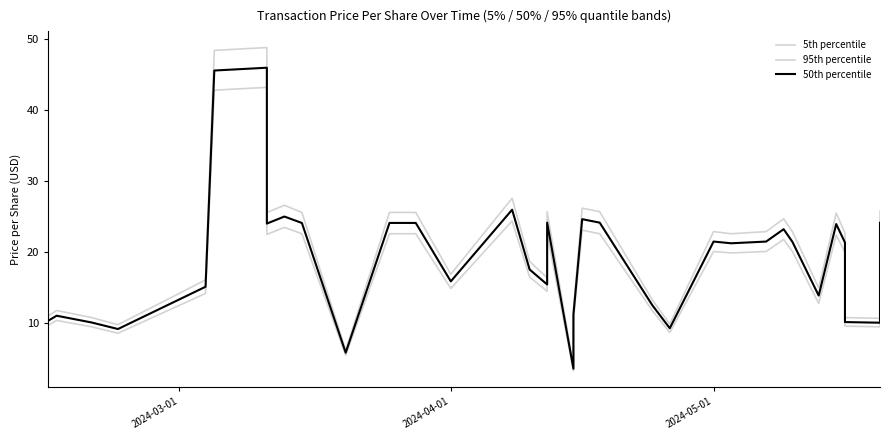

The value of 95th percentile at 4 is 14.3. True or false?

False